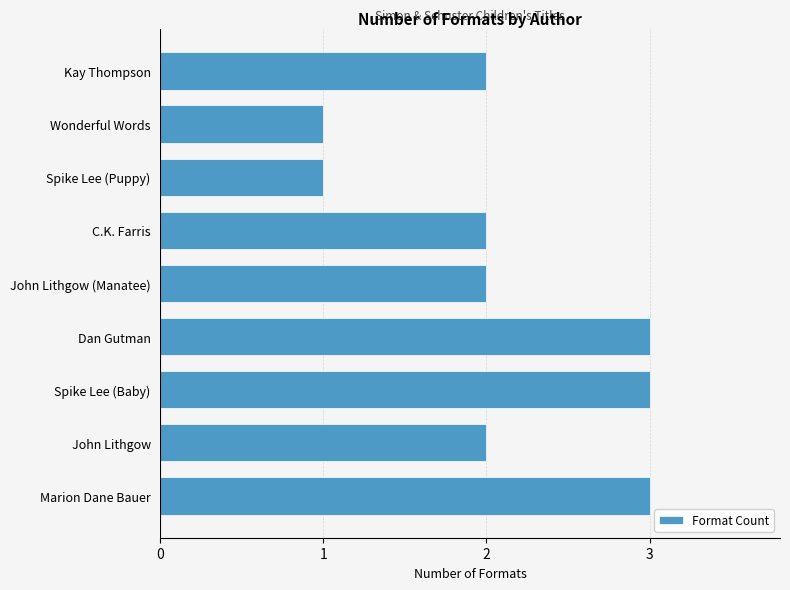

Approximately how many times larger is the value at John Lithgow (Manatee) compared to Spike Lee (Puppy)?

2.0